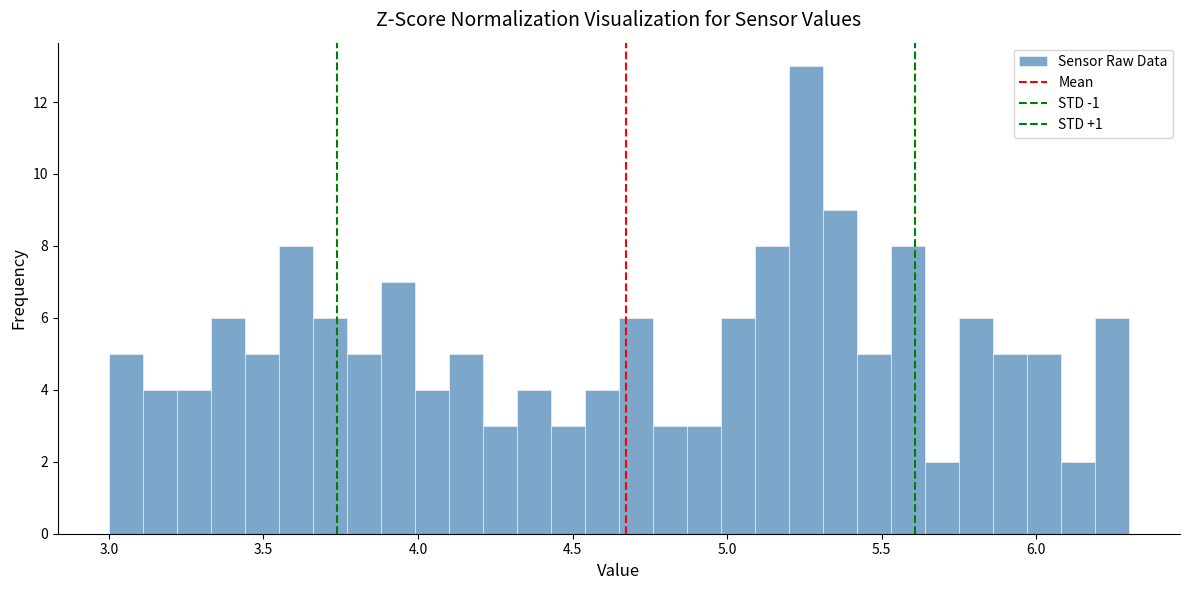

Around what value on the x-axis is the tallest bar? Give the approximate position of its centre, as read against the axis.

5.25